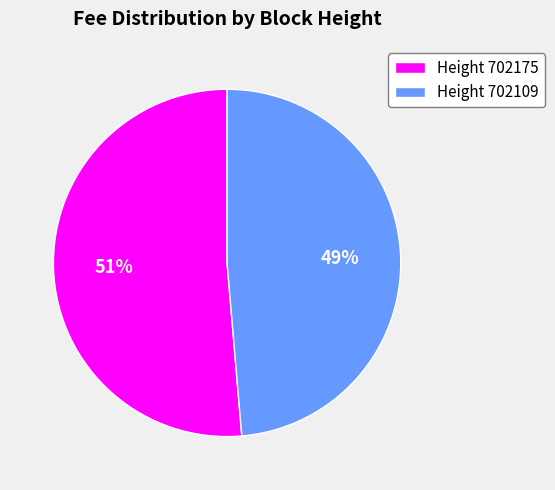

To the nearest percent, what is the average slice percentage?

50%